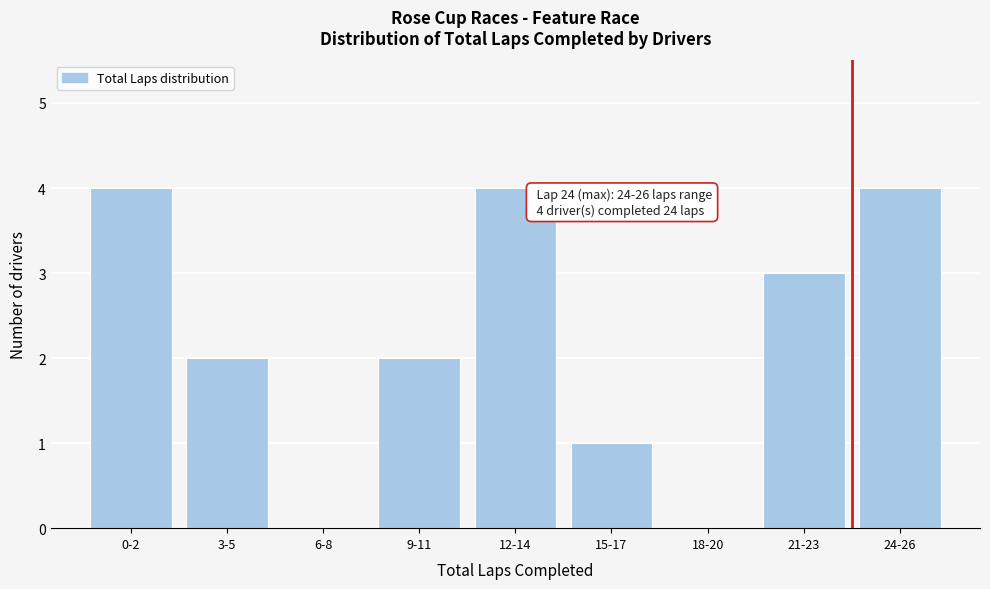

Reading left to right, transcribe all the data shown in this chart.

0-2=4	3-5=2	6-8=0	9-11=2	12-14=4	15-17=1	18-20=0	21-23=3	24-26=4